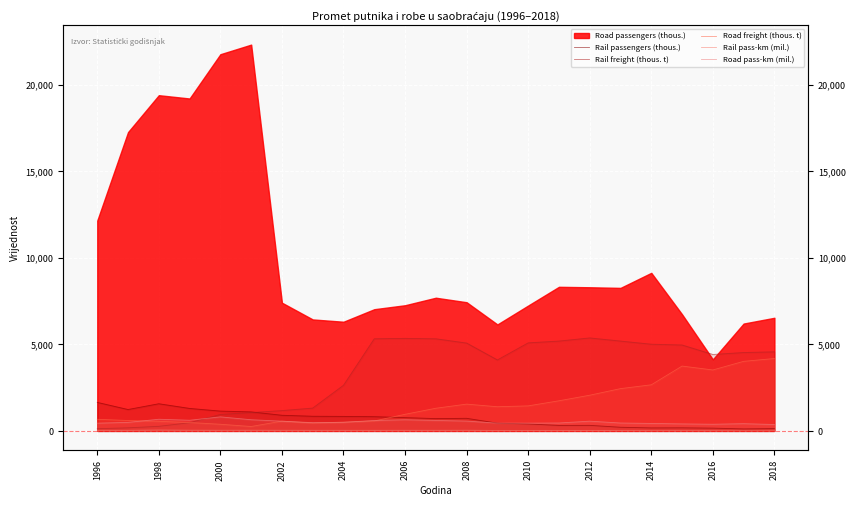

Where is the first local minimum for Road freight (thous. t)?

2006